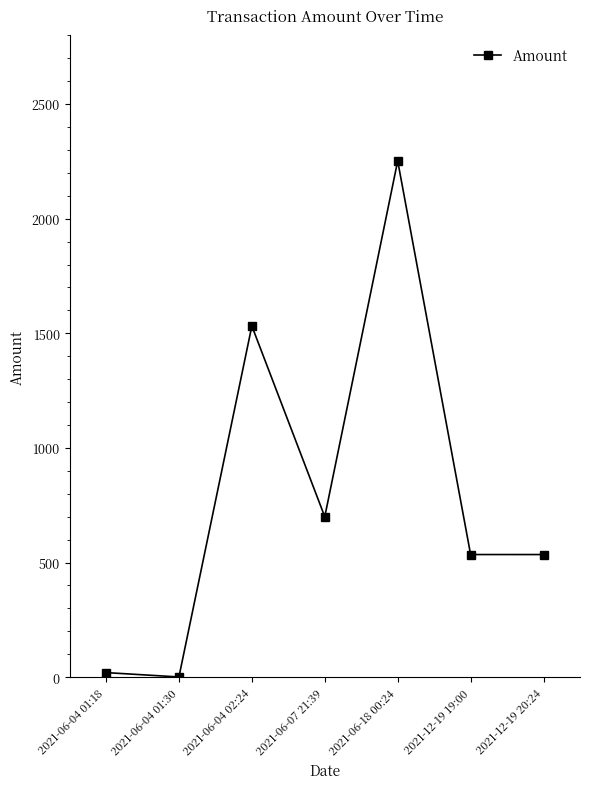

Is it true that the value at 2021-06-04 02:24 is 2737.5?

False